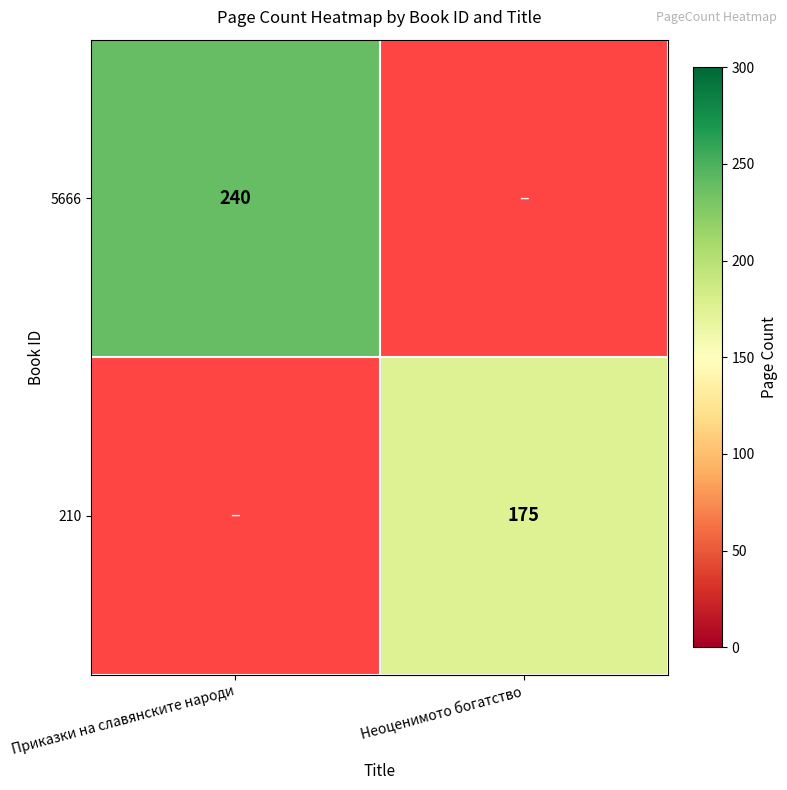

True or false: 210 has a value of 175 at Неоценимото богатство.

True